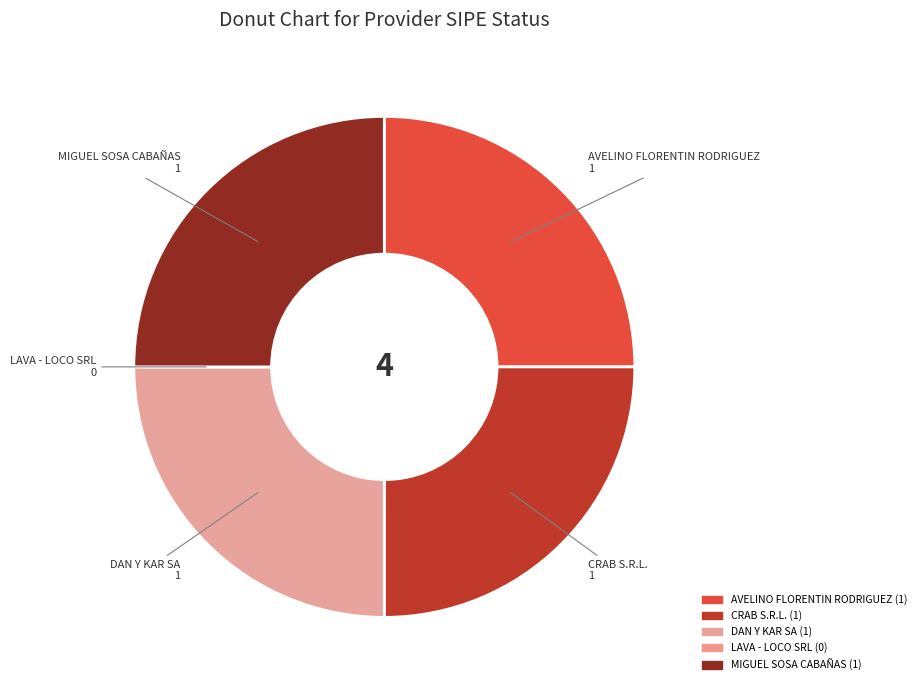

True or false: AVELINO FLORENTIN RODRIGUEZ accounts for 25% of the total.

True